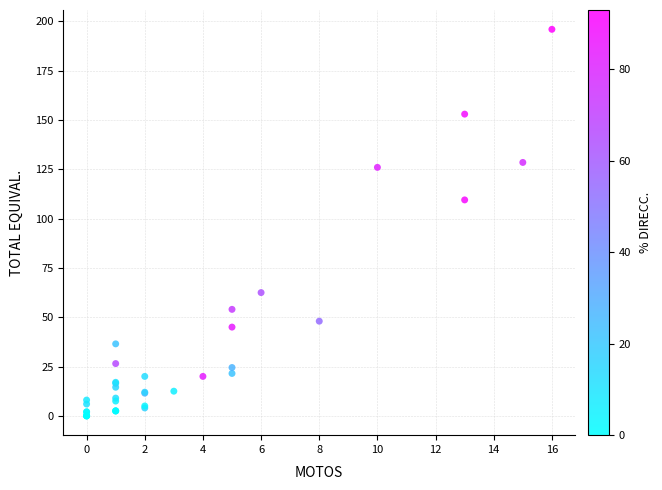

What Y value in the scatter plot is closest to 98?

109.5